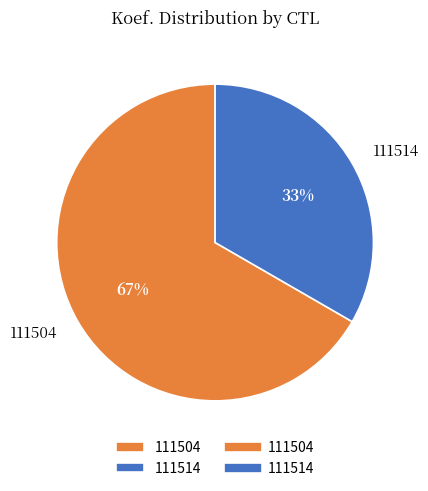

Do 111504 and 111514 together represent more than half of the pie?

Yes